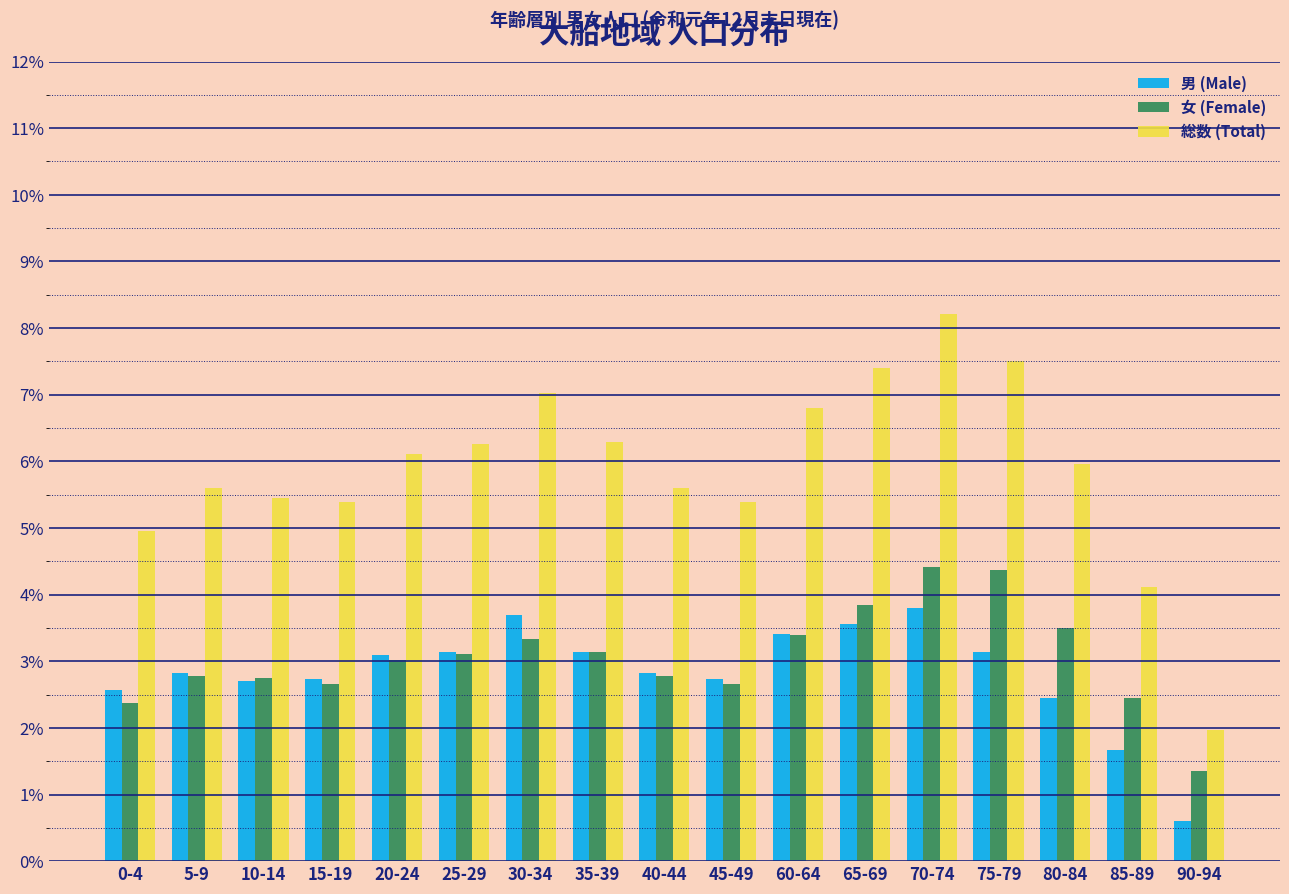

Read the 総数 (Total) value at 0-4.

4.9